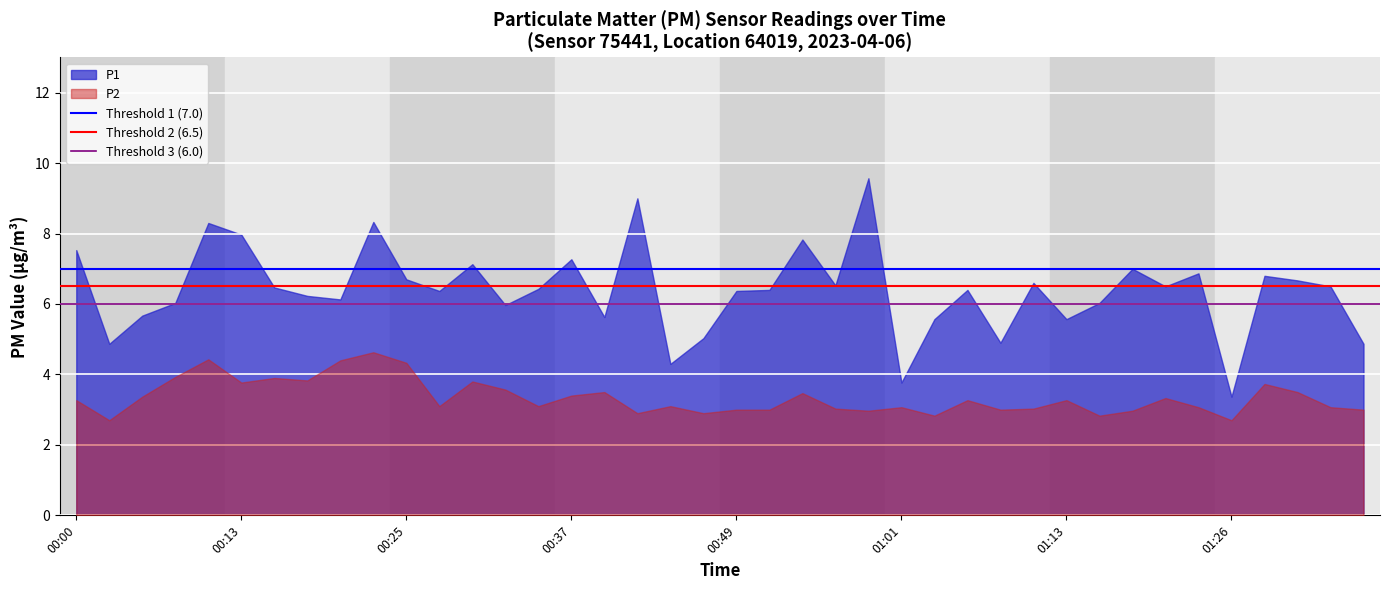

List the series in order of their peak value, lowest first.

P2, P1